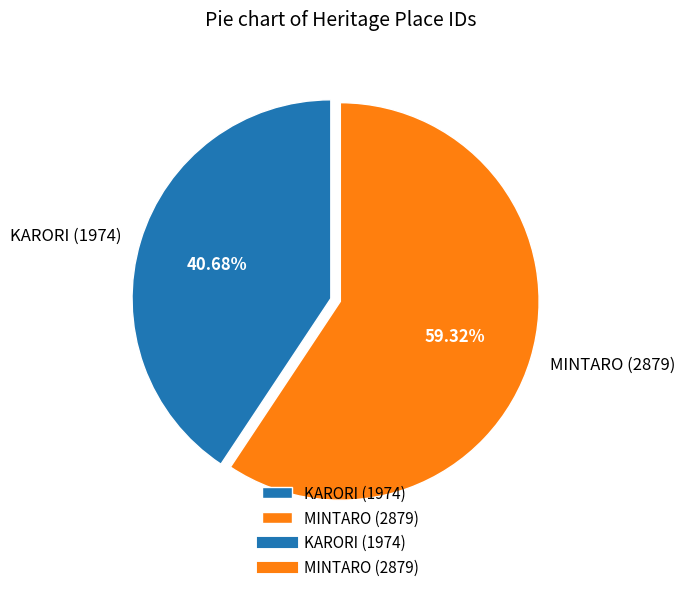

How many slices are in this pie chart?

2